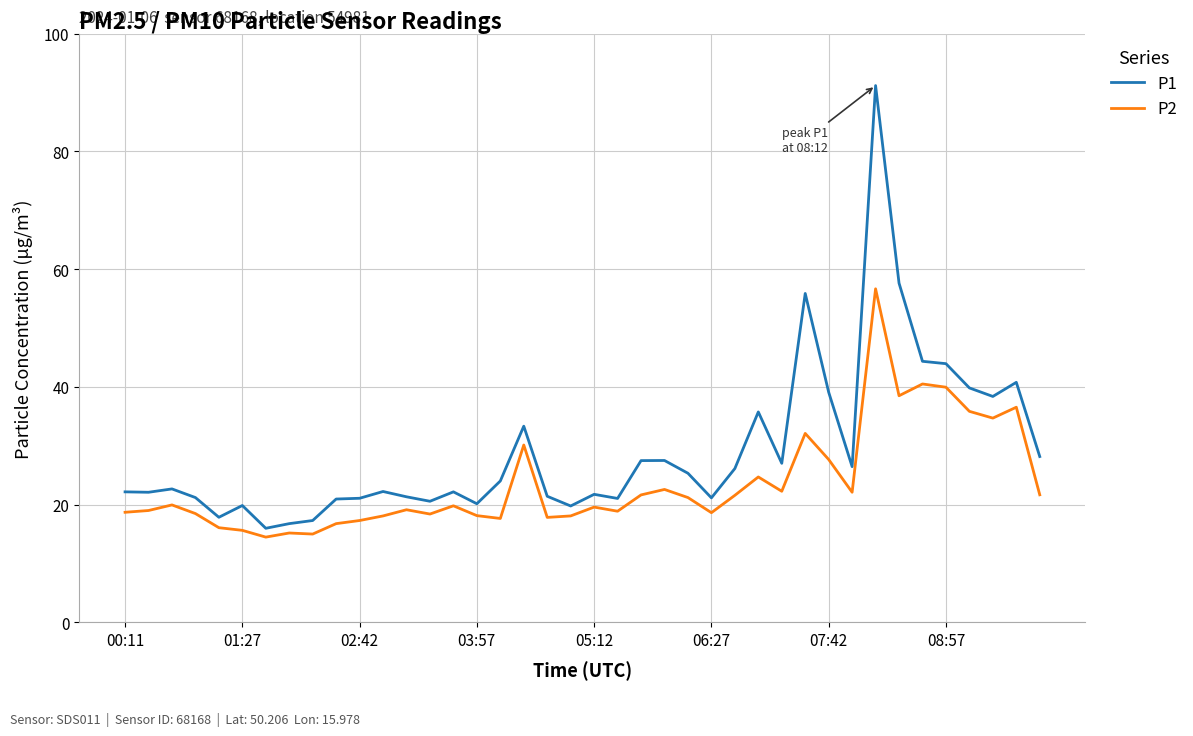

In P1, how many points are higher than both neighbors (excluding endpoints)?

11